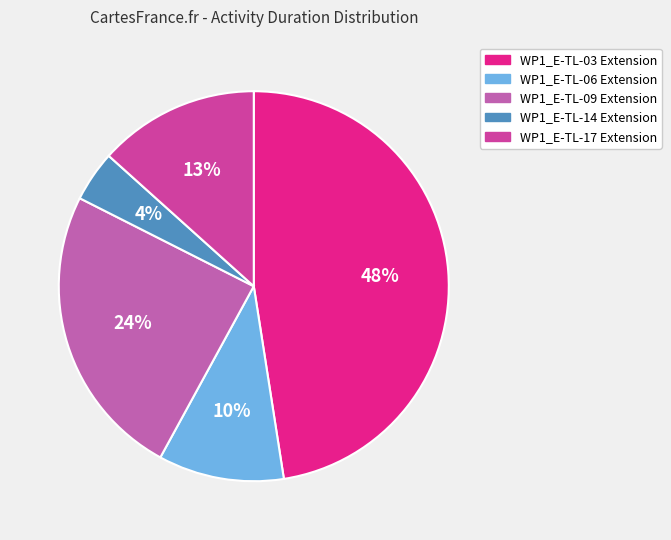

What is the smallest slice in the pie chart?

WP1_E-TL-14 Extension